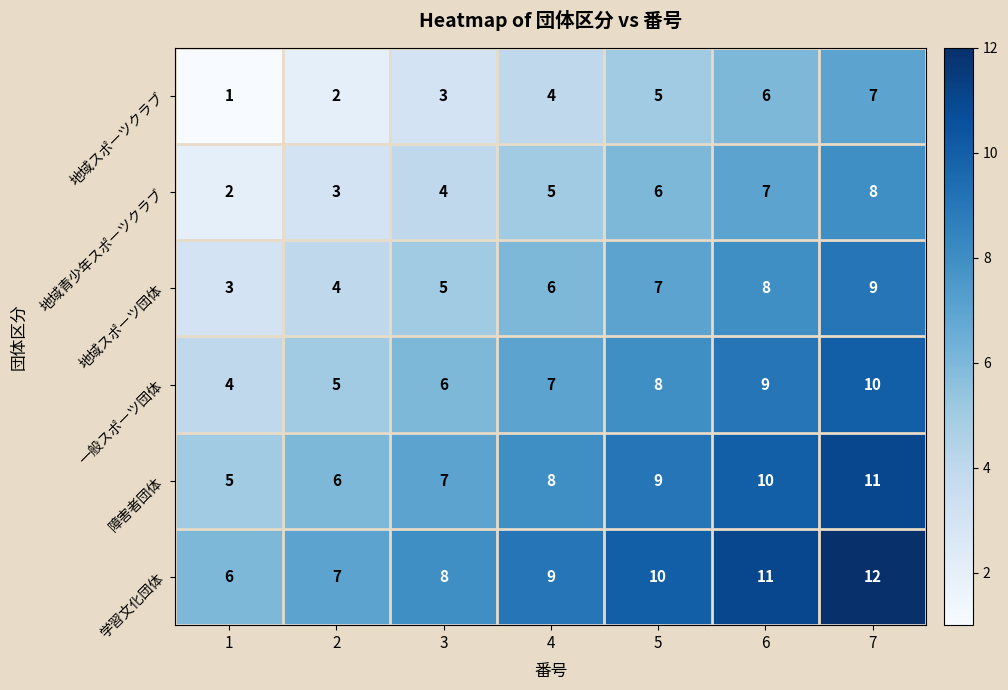

Which series has the largest total across all categories?

学習文化団体